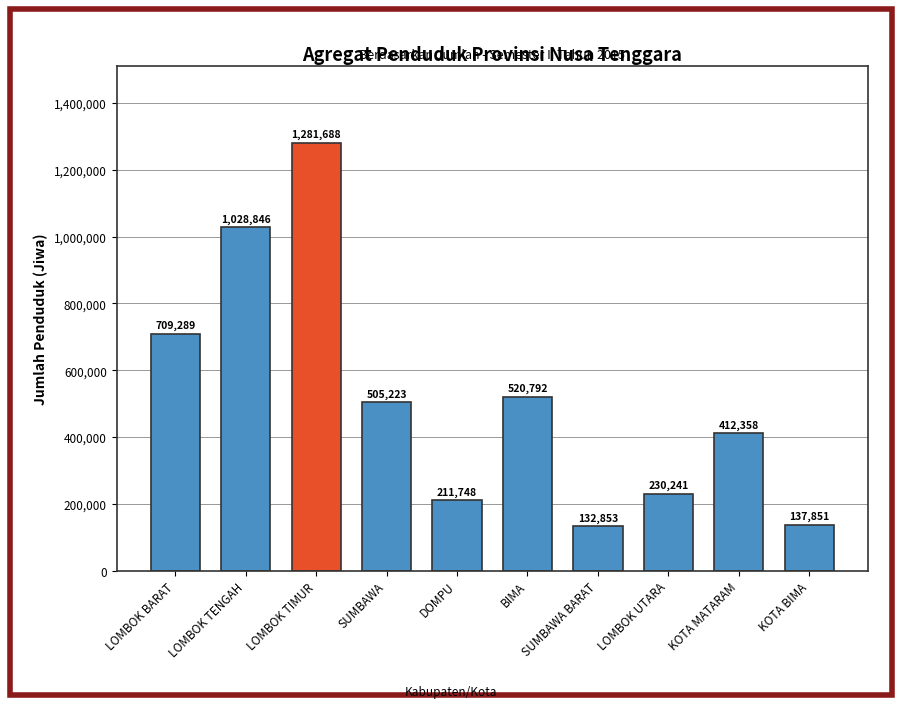

Is it true that the value at DOMPU is 307921?

False